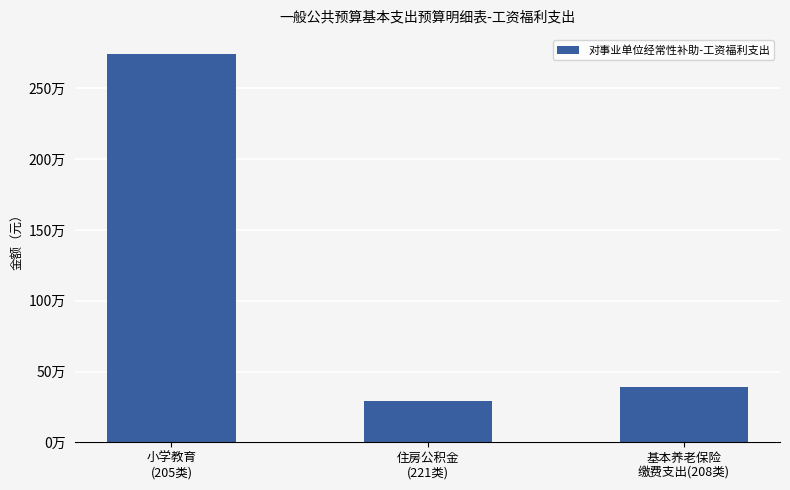

What is the change in value from 小学教育
(205类) to 基本养老保险
缴费支出(208类)?

-2349503.7